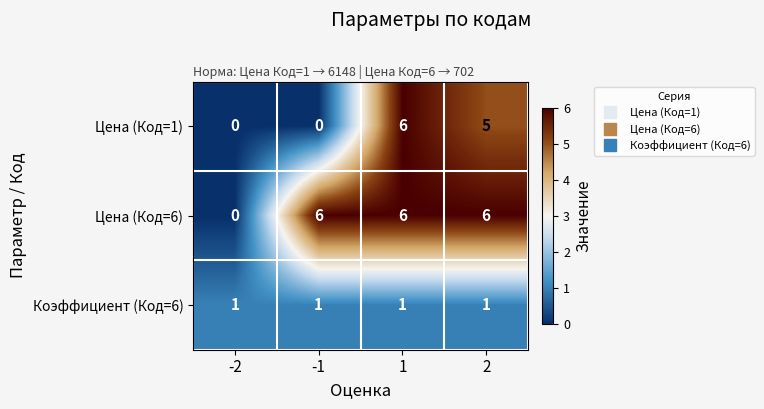

At how many categories does at least one series exceed 5?

3